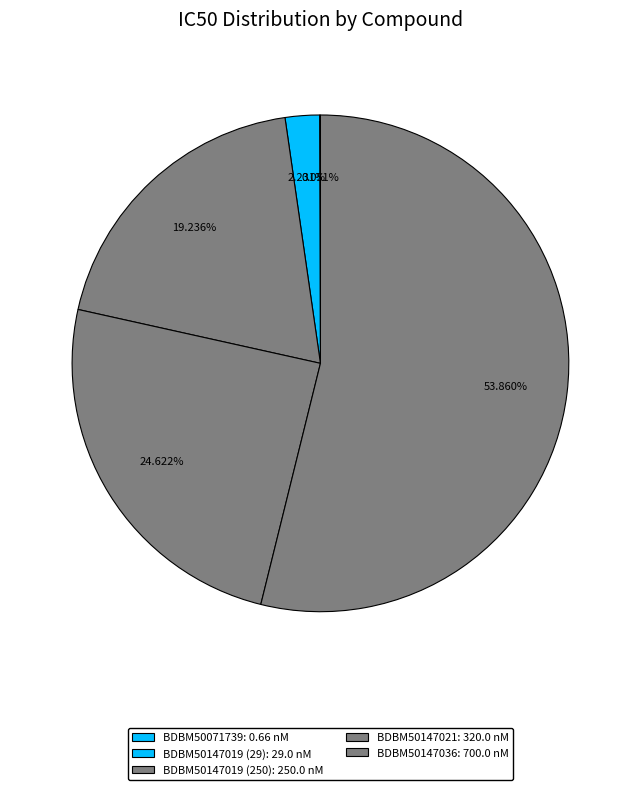

Rank the categories by value from highest to lowest.

BDBM50147036, BDBM50147021, BDBM50147019 (250), BDBM50147019 (29), BDBM50071739